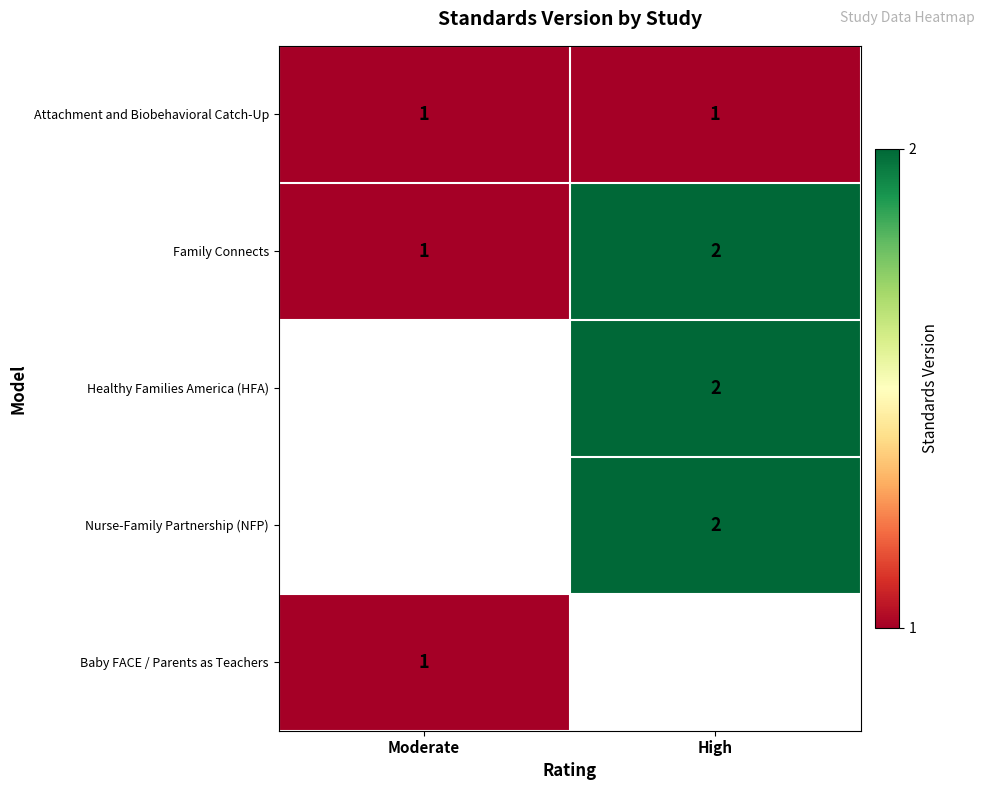

Rank the categories by Family Connects value from lowest to highest.

Moderate, High